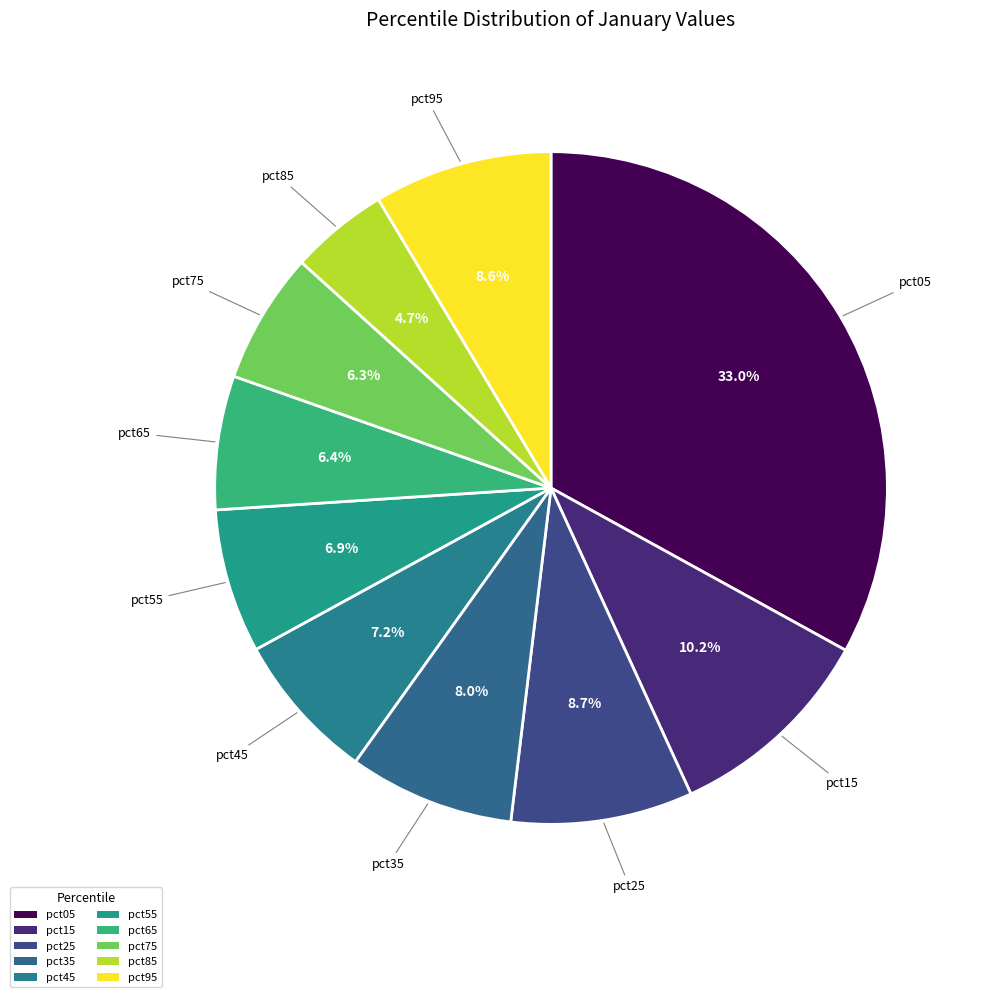

How many segments does this pie chart have?

10